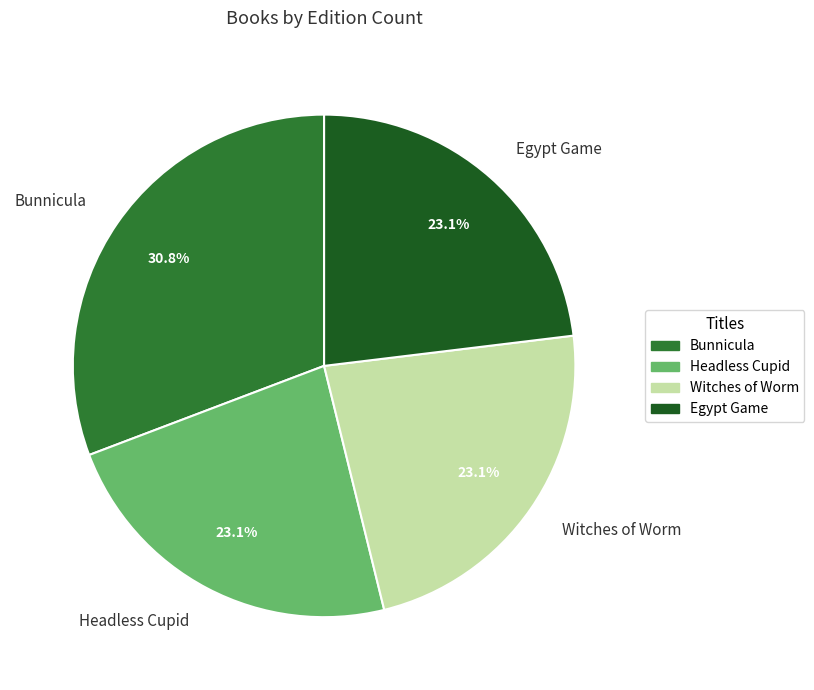

Count the number of slices in the pie.

4